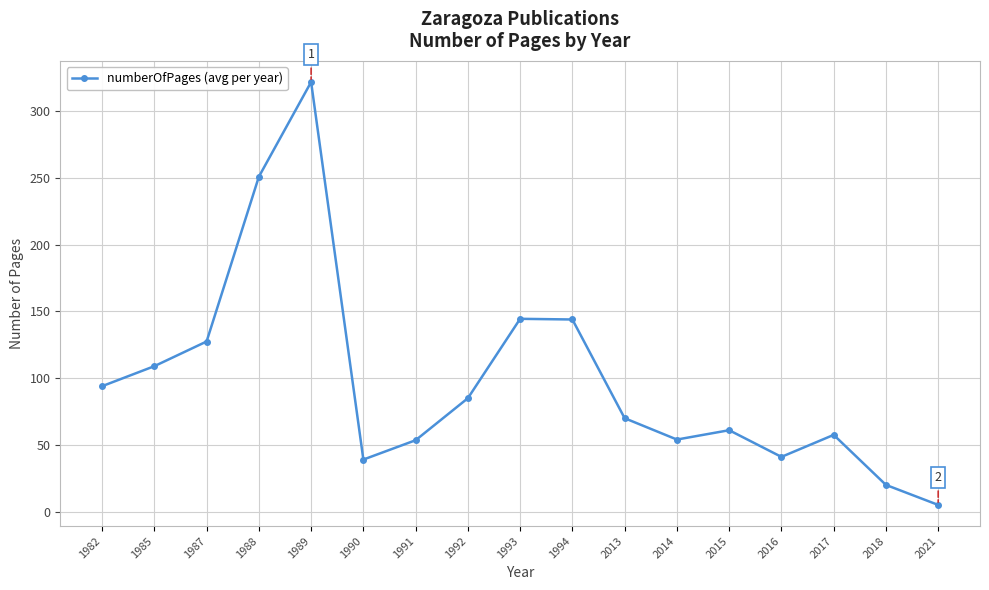

What is the approximate value at 1989?

322.0